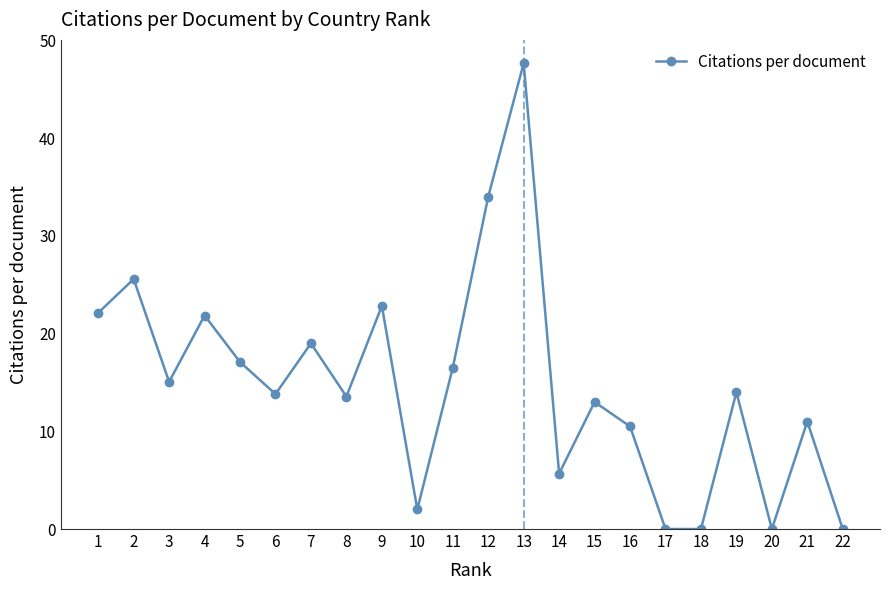

How many categories are shown in the chart?

22